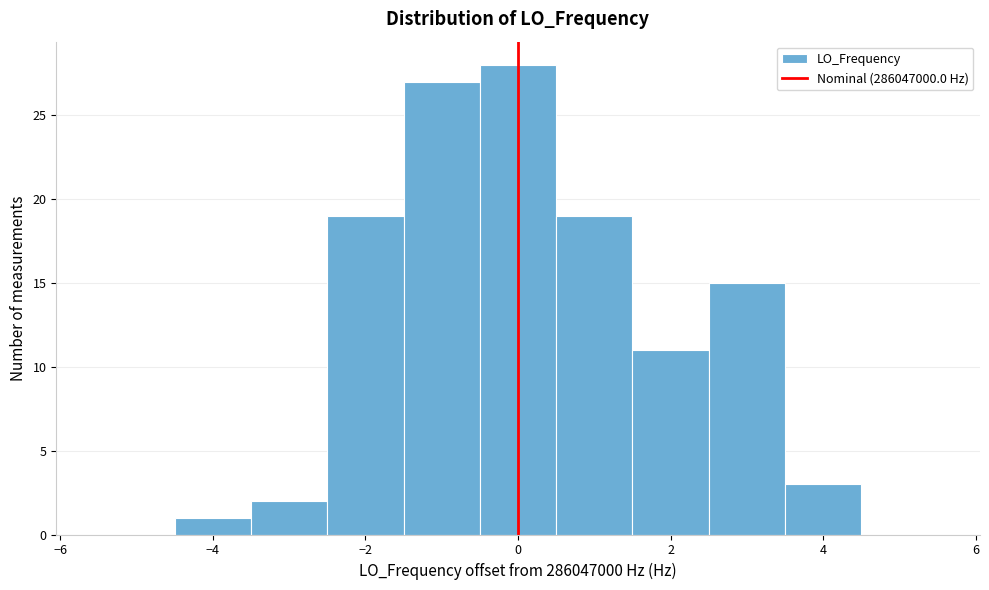

What is the height of the bar covering -4.5 to -3.5 on the x-axis? Neither the bar edges nor the heights are printed on the chart, so give them approximately, as read against the axes.

1